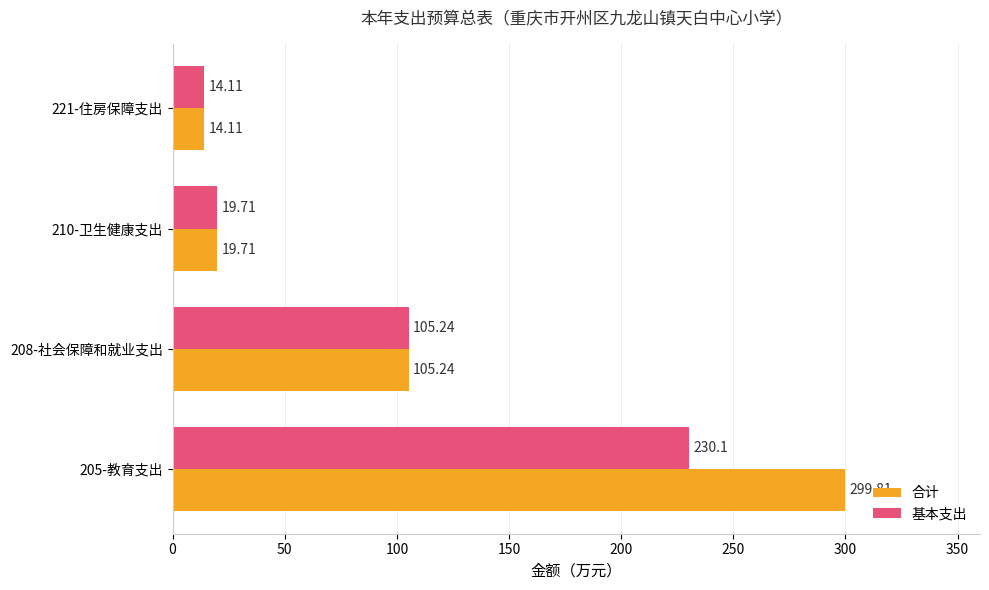

At which category is the sum across all series the highest?

205-教育支出